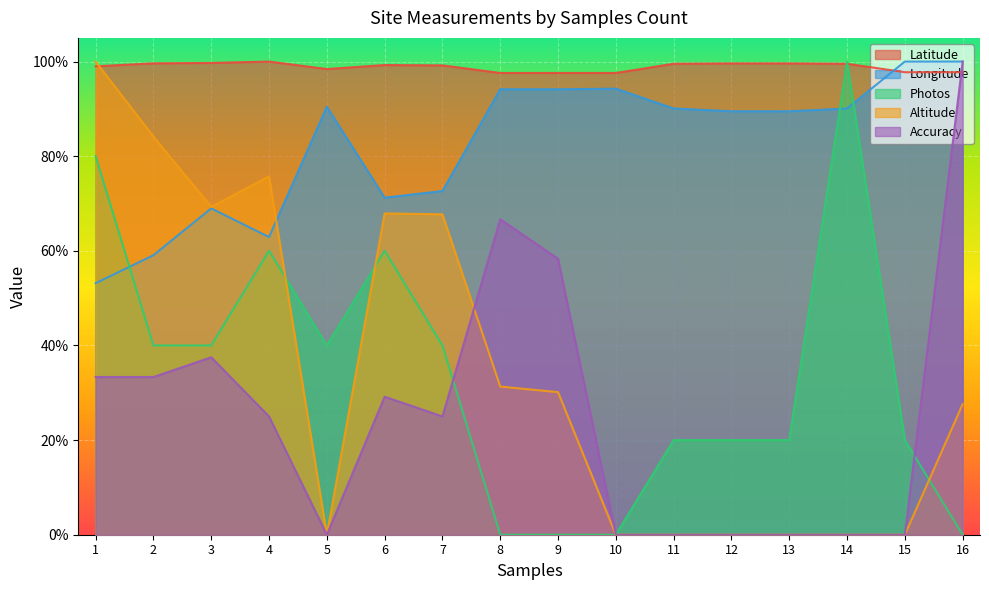

Rank the categories by Altitude value from lowest to highest.

5, 10, 11, 12, 13, 14, 15, 16, 9, 8, 7, 6, 3, 4, 2, 1